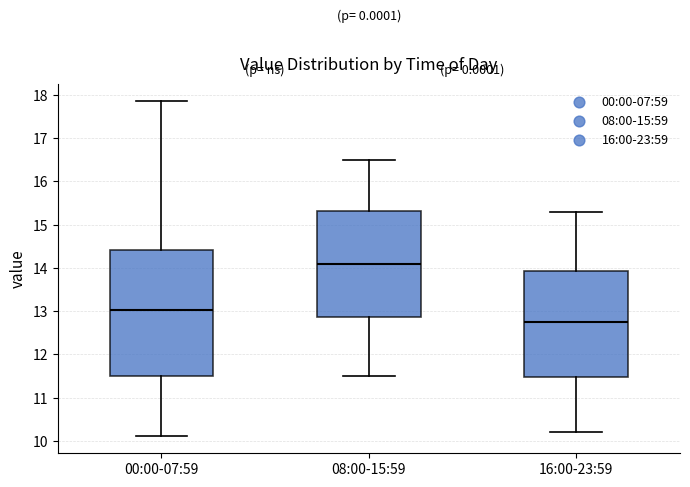

Reading left to right, read every box against the y-axis: the position of its median line, the range the box covers, and the ends of its whiskers. The values are not printed on the chart, so give them approximately, as read against the axis.

00:00-07:59: median 13.0, box 11.5 to 14.4, whiskers 10.1 to 17.9
08:00-15:59: median 14.1, box 12.9 to 15.3, whiskers 11.5 to 16.5
16:00-23:59: median 12.8, box 11.5 to 13.9, whiskers 10.2 to 15.3